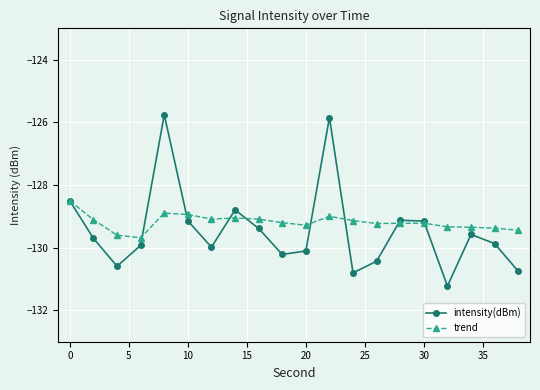

What is the value of the trend point at the 11th from the left?

-129.3